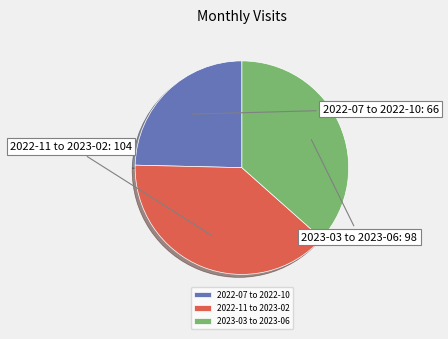

How many segments does this pie chart have?

3